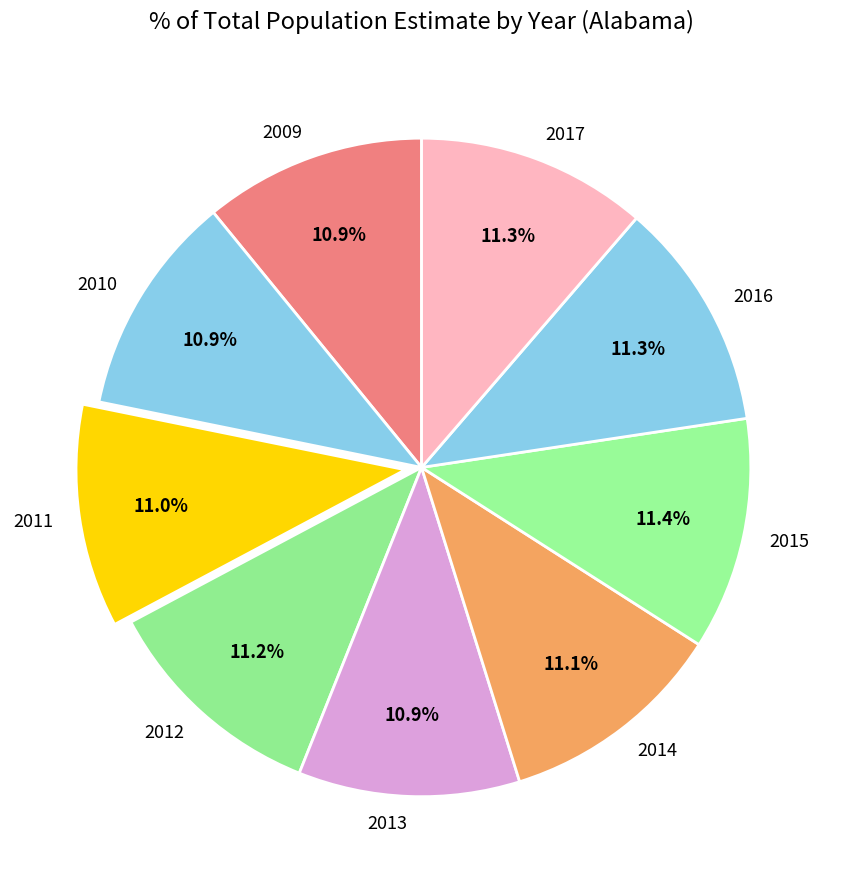

Is there any slice that represents more than half of the pie?

No